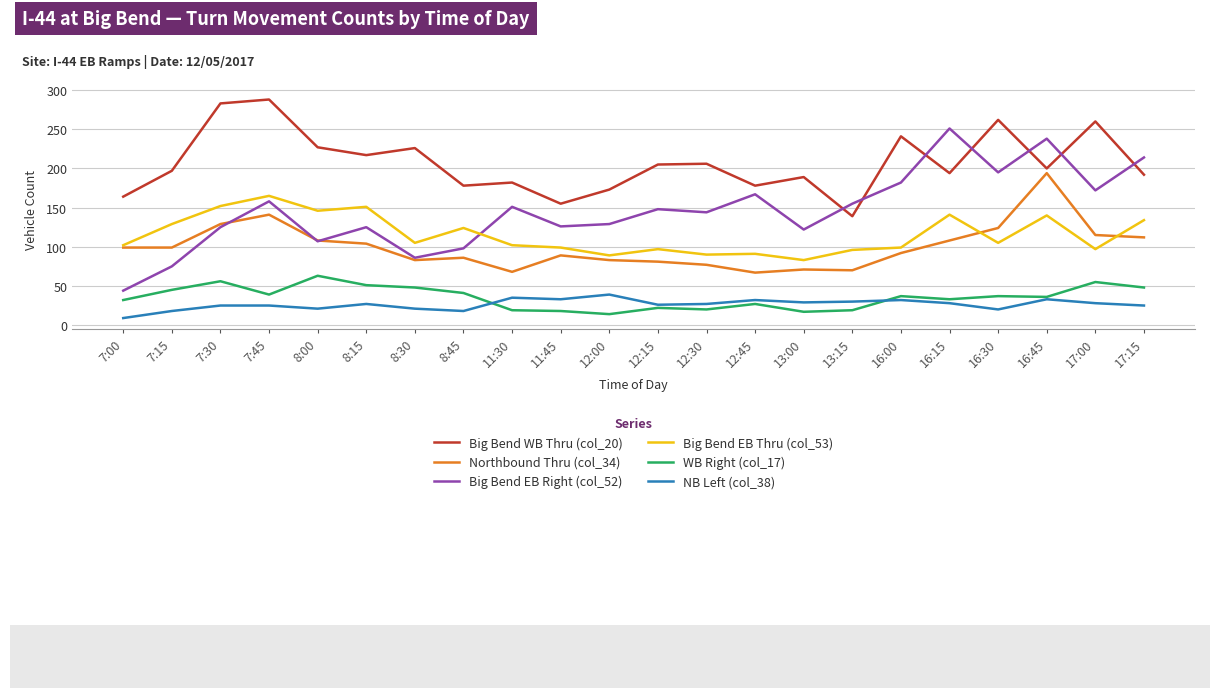

What is the difference between the second highest and second lowest values in the Northbound Thru (col_34) series?

73